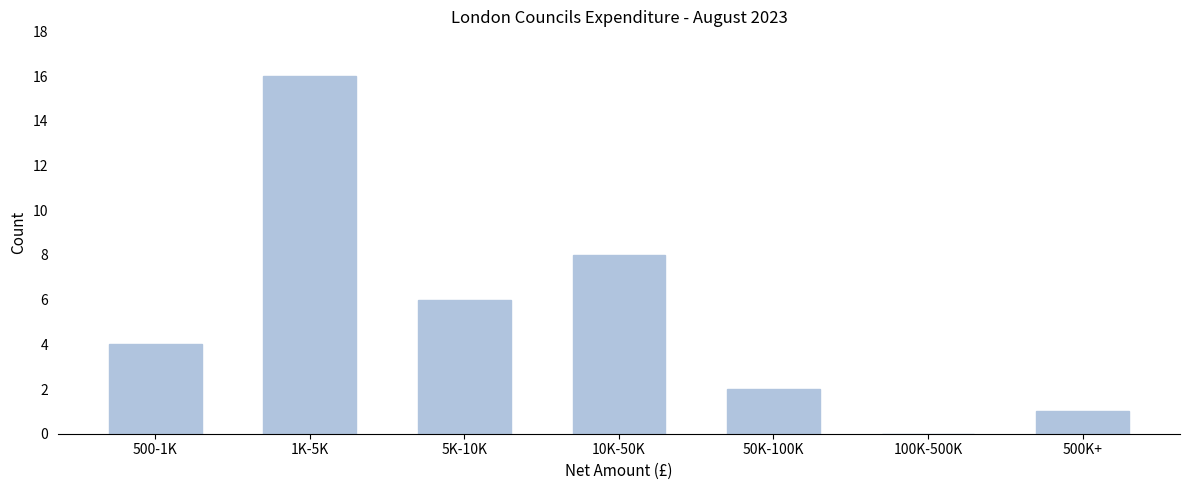

Reading left to right, extract all data points from this chart.

500-1K=4	1K-5K=16	5K-10K=6	10K-50K=8	50K-100K=2	100K-500K=0	500K+=1